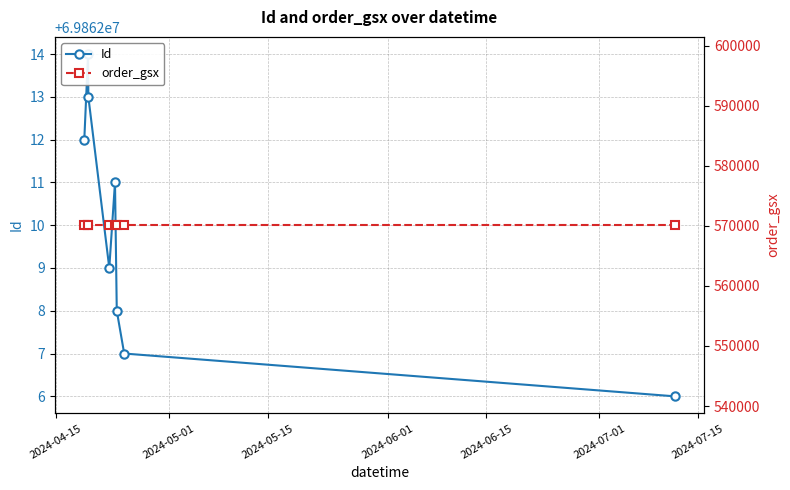

True or false: order_gsx and Id cross at least once.

False